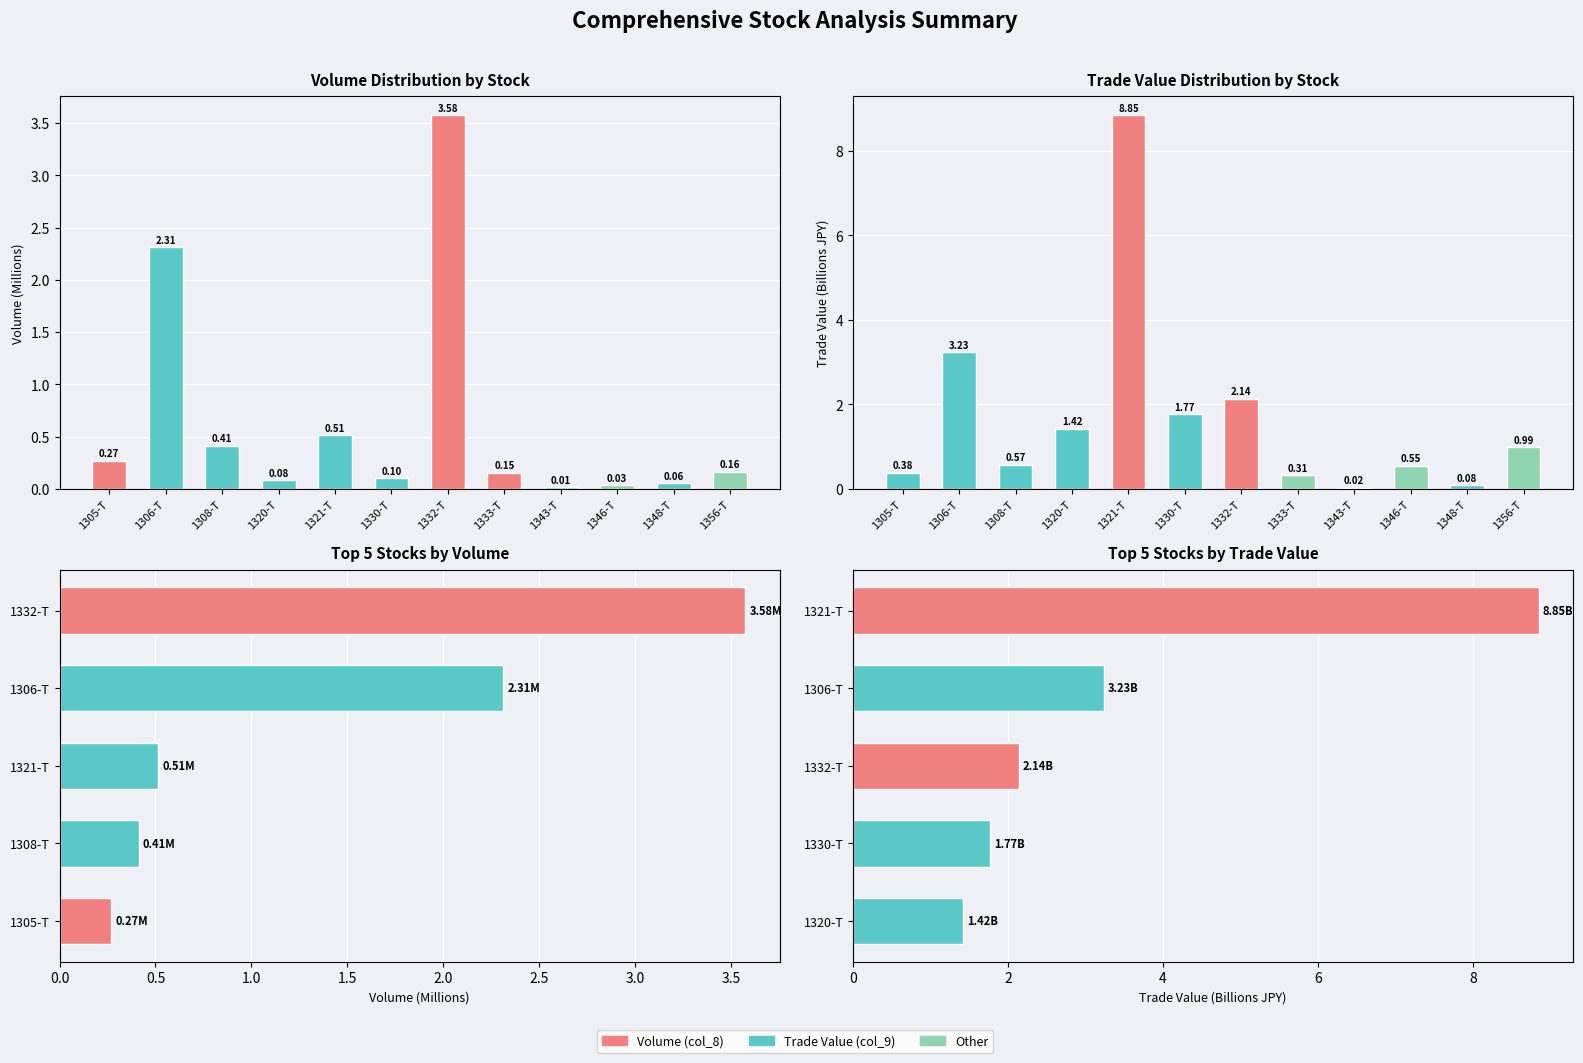

What is the label of the 1st bar from the left?

1305-T